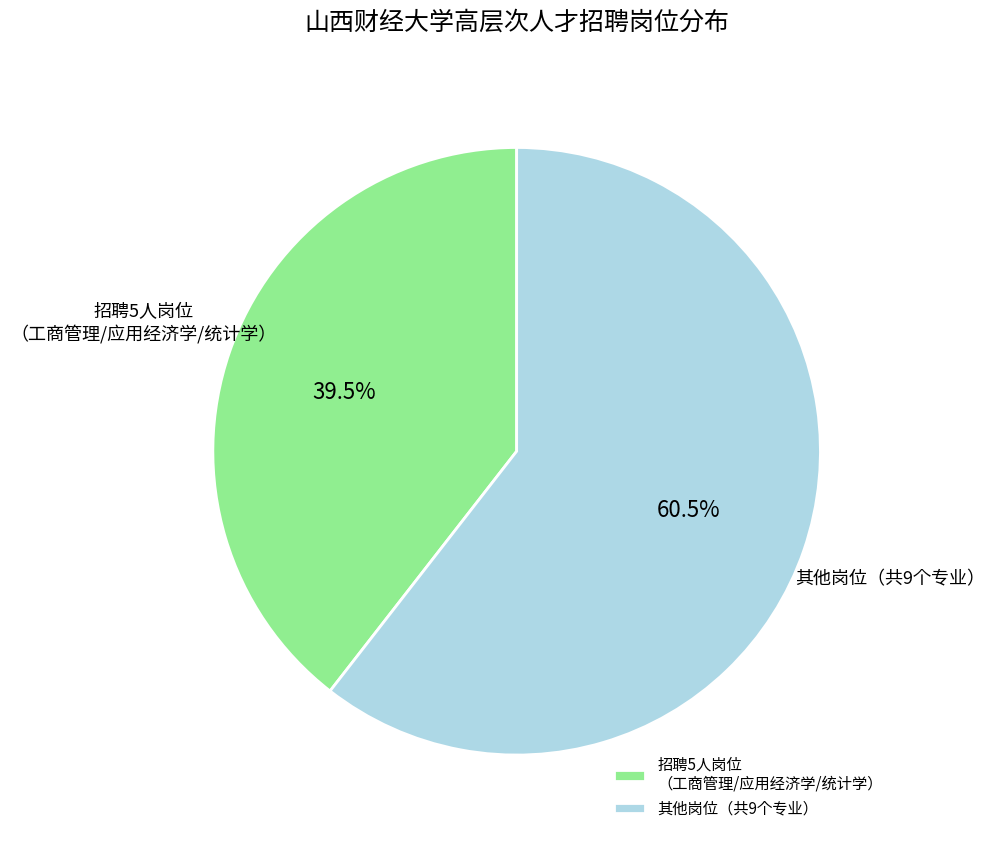

Count the number of slices in the pie.

2